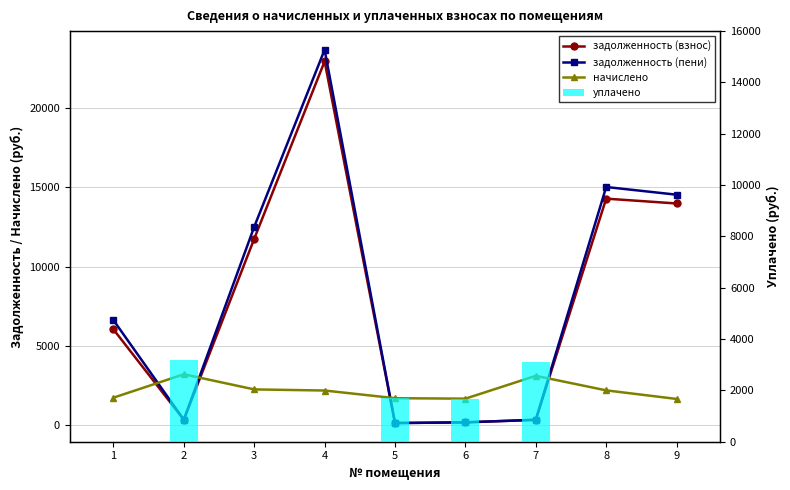

Which series changed the most between 4 and 9?

задолженность (пени)